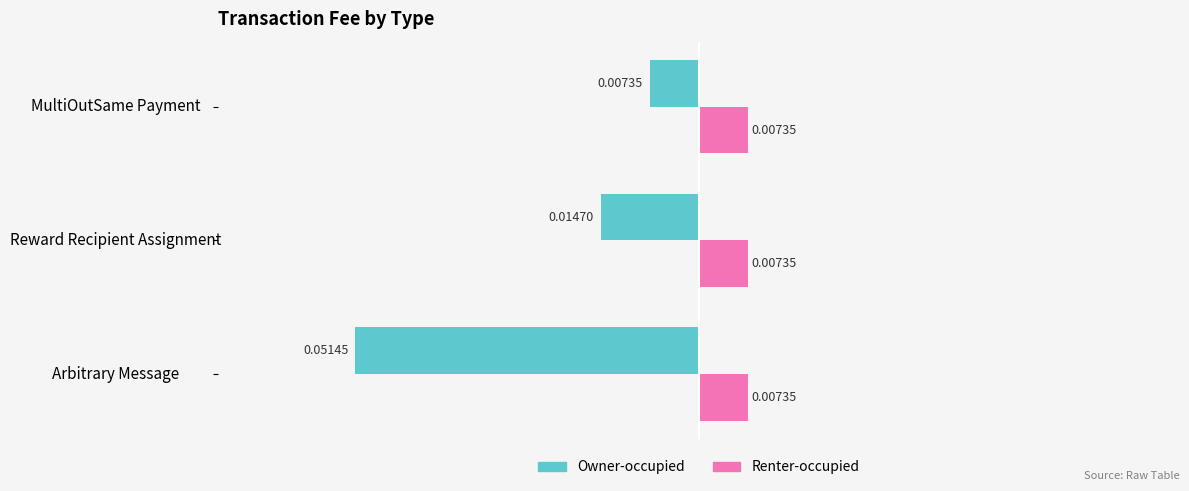

Which category has the lowest value in the Owner-occupied series?

Arbitrary Message